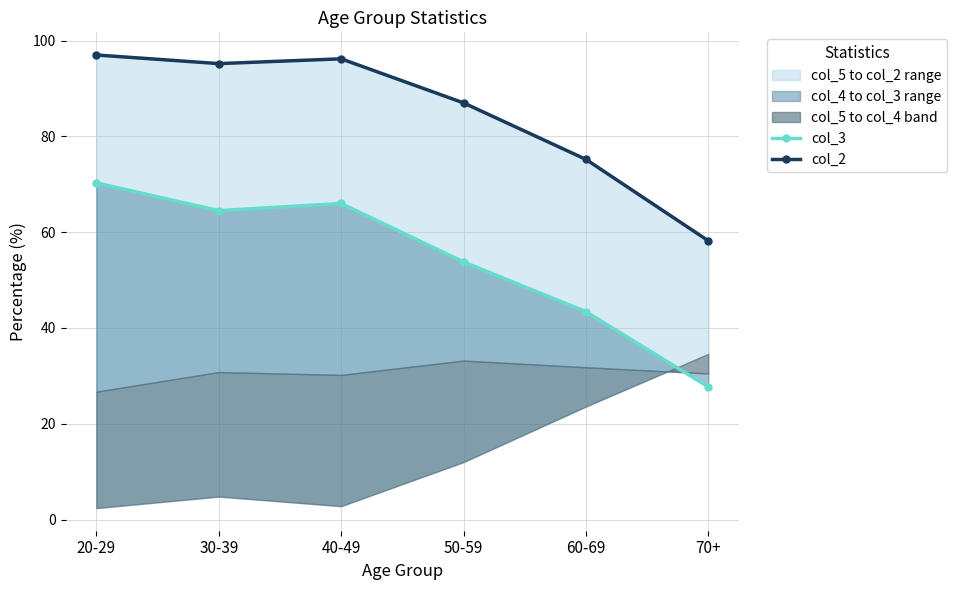

Reading right to left, extract all data points from this chart.

col_3: 27.7	43.4	53.8	66.0	64.5	70.3
col_2: 58.2	75.2	87.0	96.2	95.2	97.0